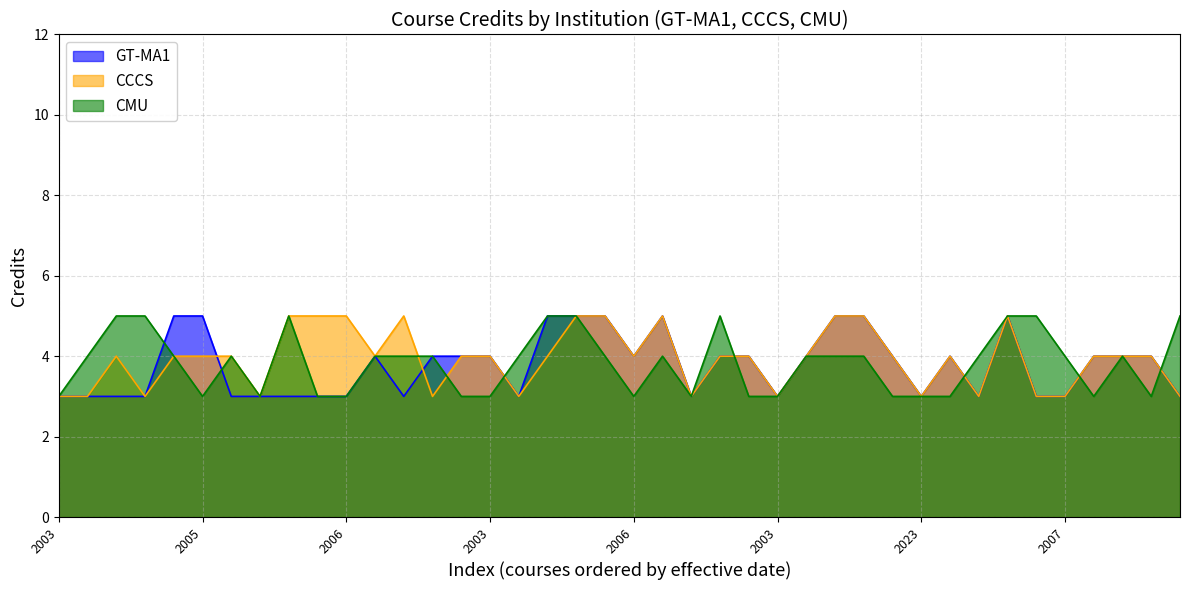

At which label does GT-MA1 first exceed 4?

2003